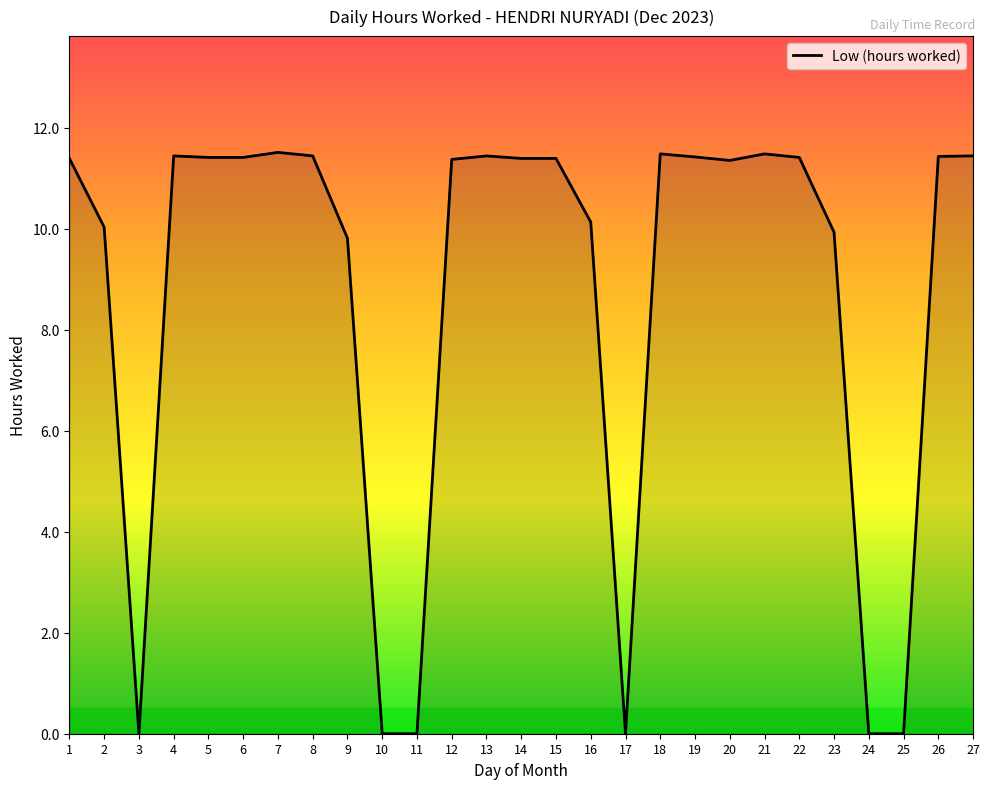

What is the difference between the second highest and second lowest values?

11.5